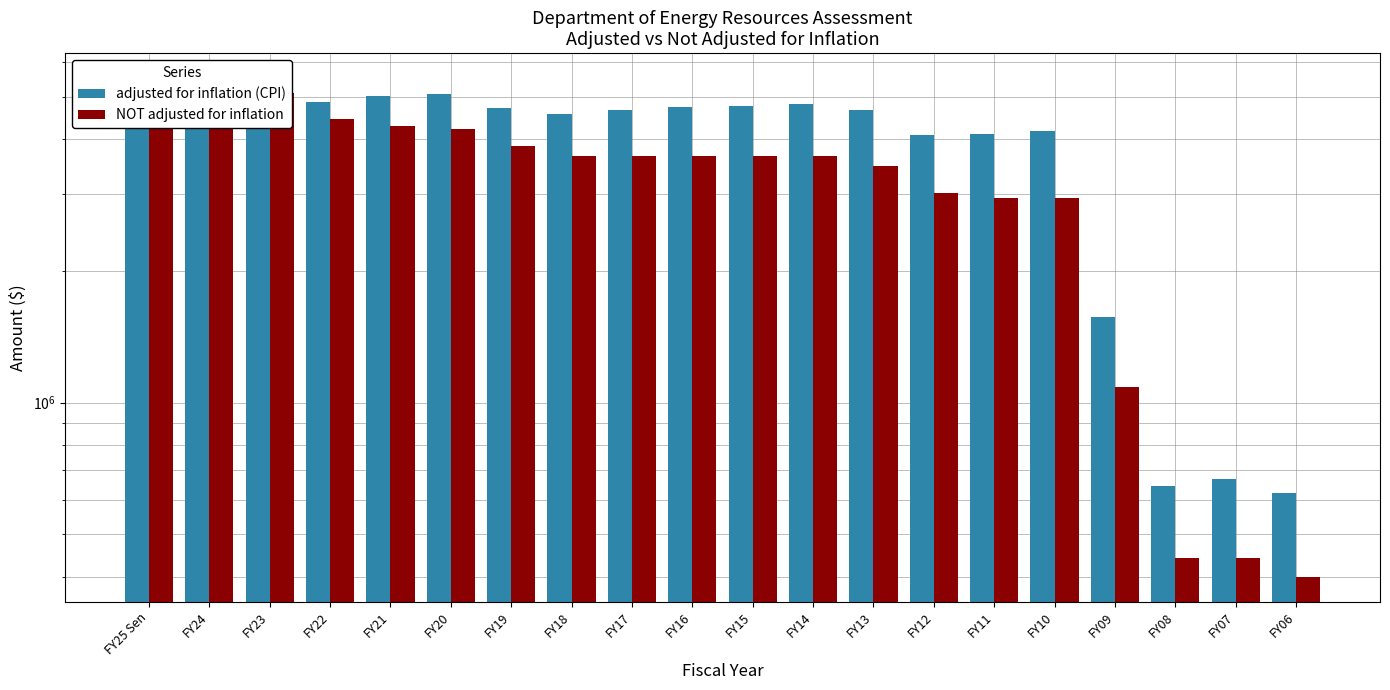

List the series in order of their peak value, lowest first.

adjusted for inflation (CPI), NOT adjusted for inflation